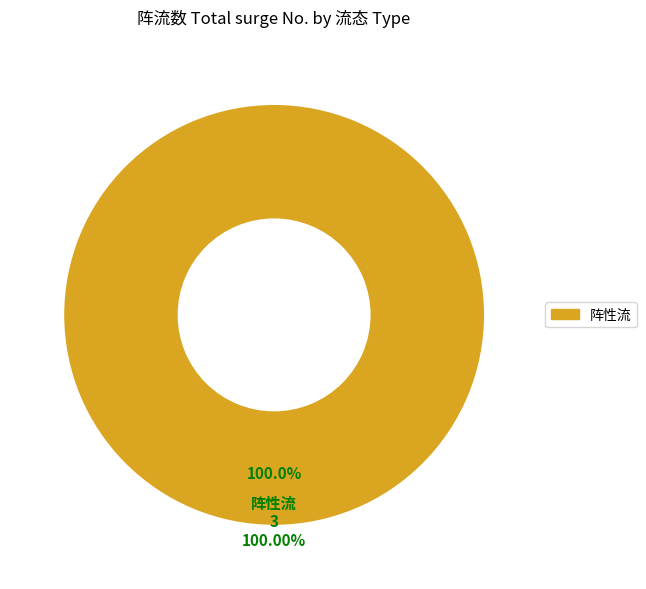

To the nearest percent, what percentage of the pie is 阵性流?

100%